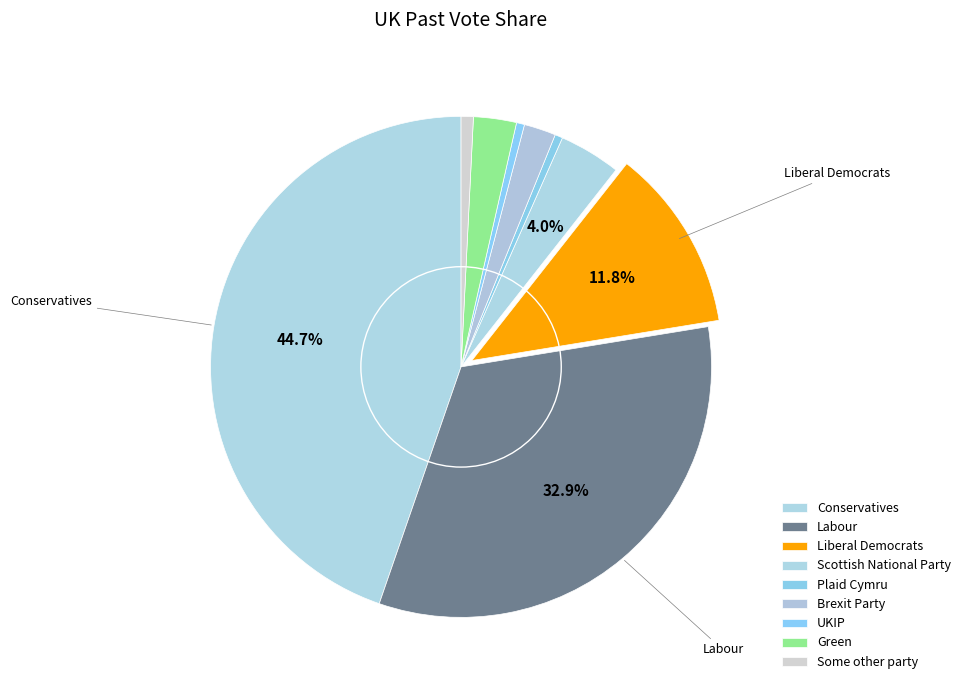

How many segments does this pie chart have?

9